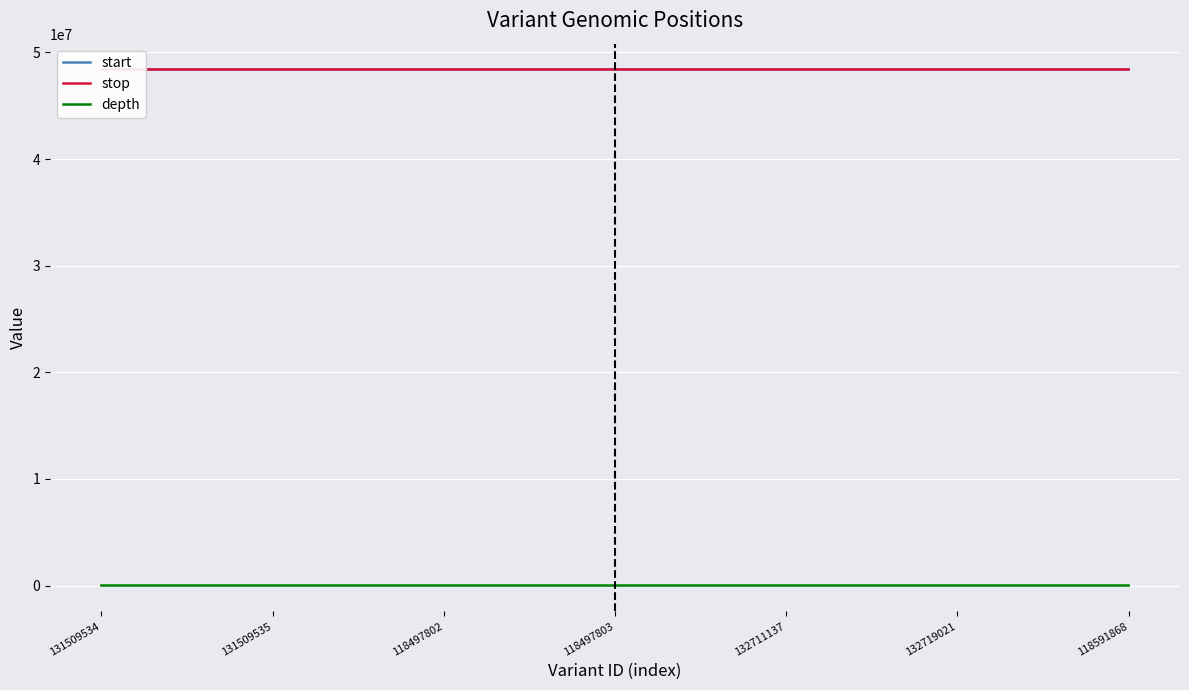

The value of start at 118497802 is 26925798. True or false?

False